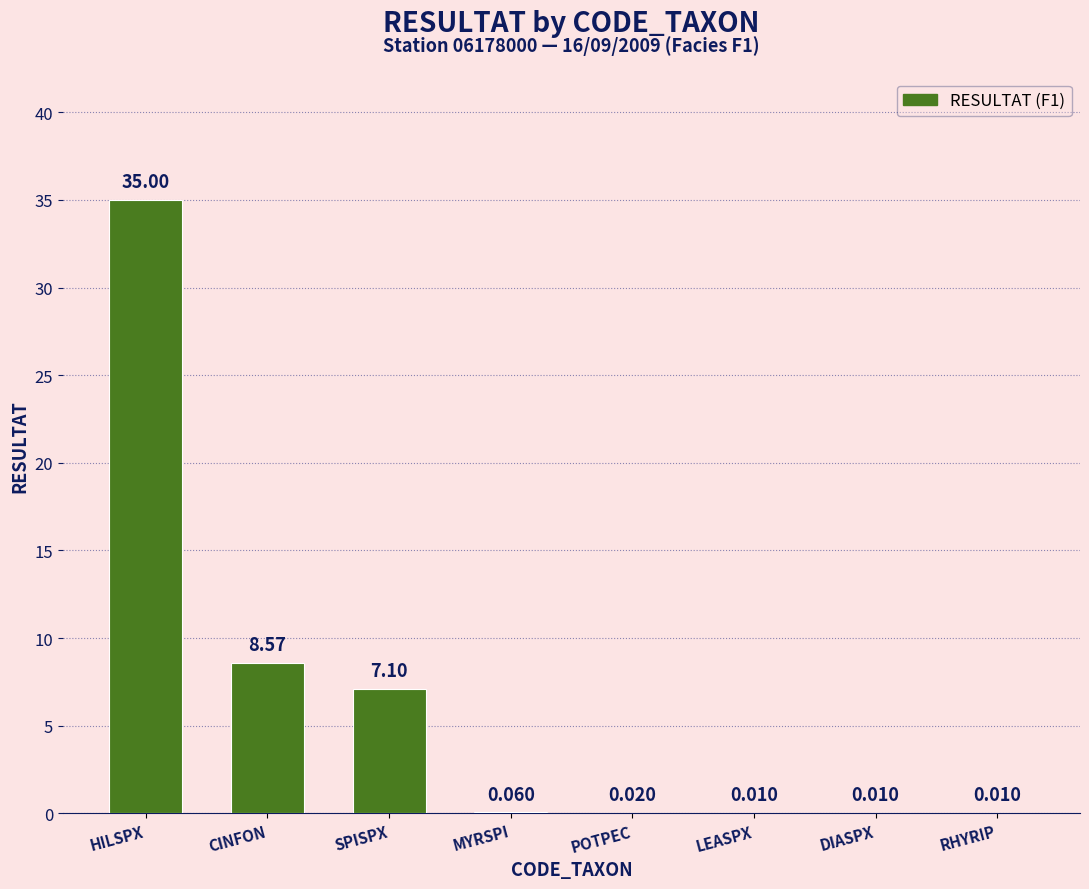

What is the sum of all values?

50.8